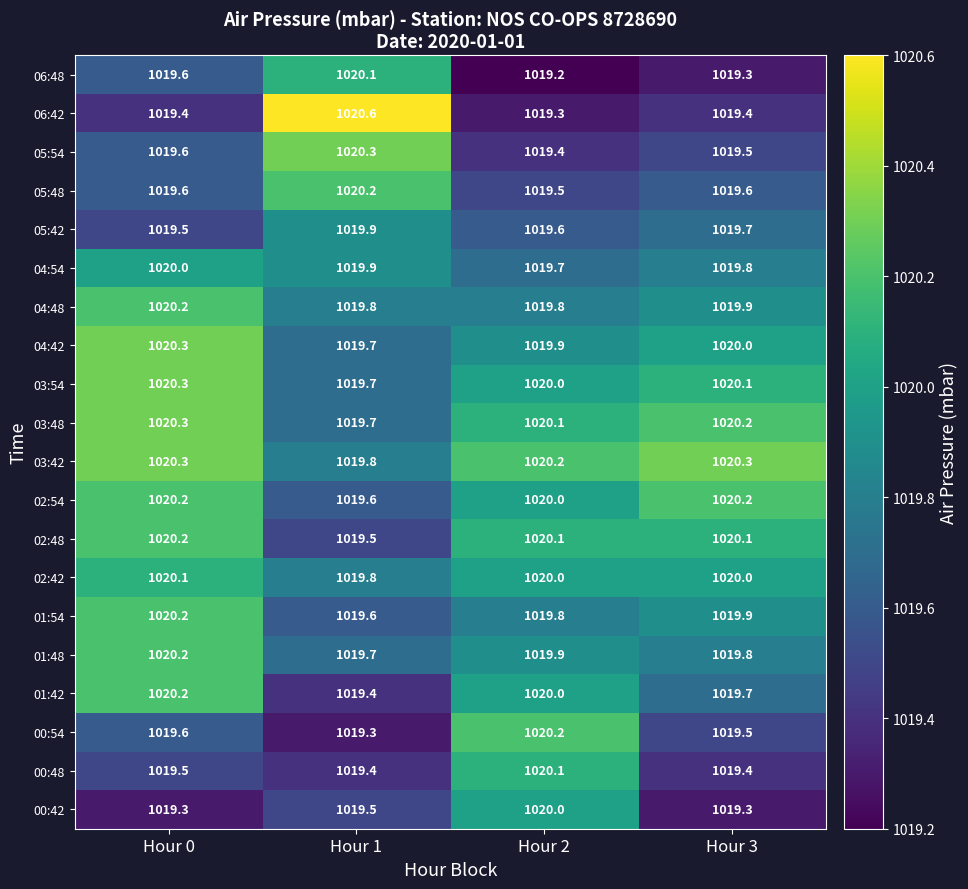

Which series changed the most between Hour 0 and Hour 2?

00:42